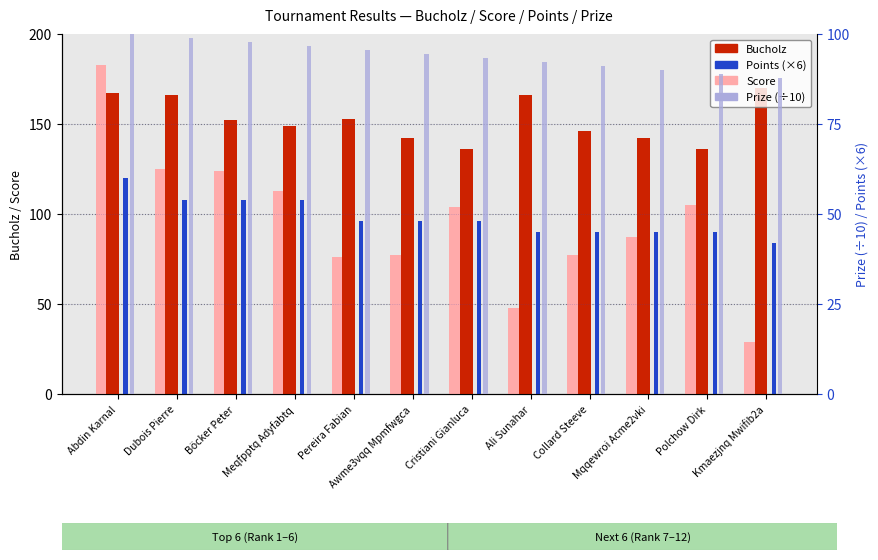

At how many categories does at least one series exceed 33?

12